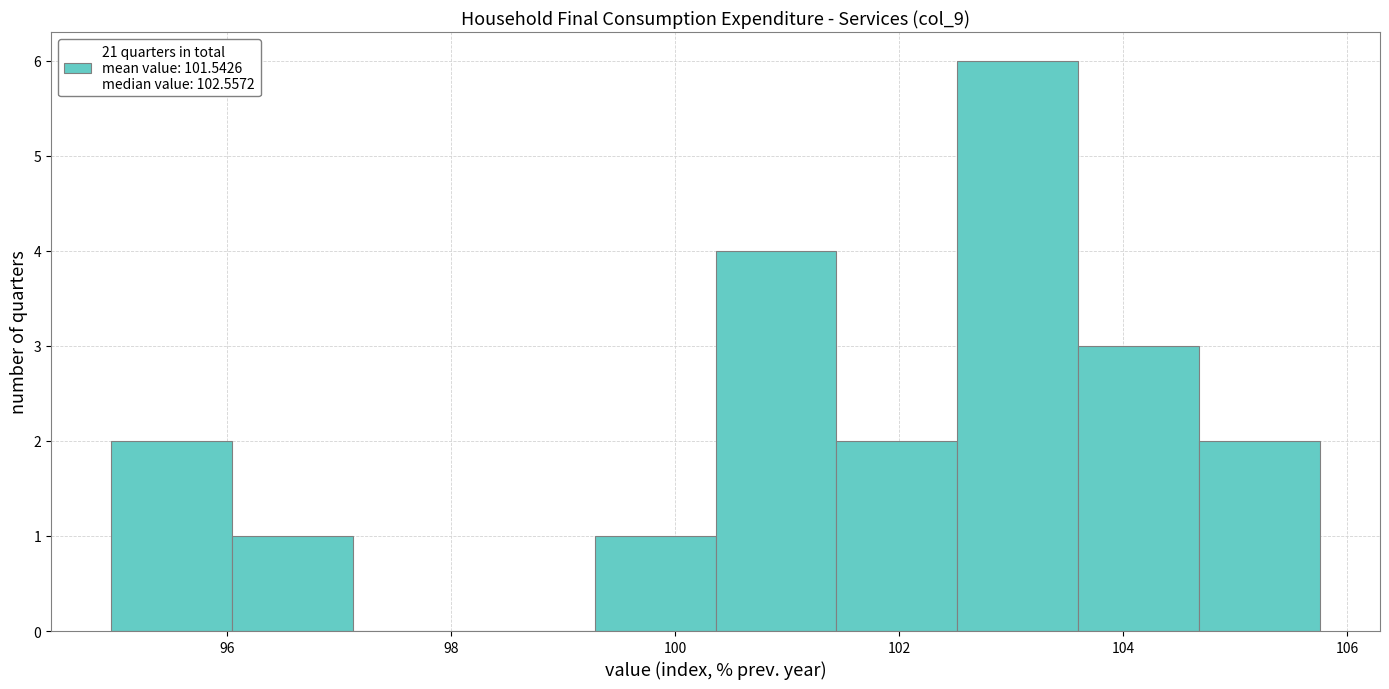

Reading left to right, list every bar in this chart as the range it spans on the x-axis followed by its height. Neither the bar edges nor the heights are printed on the chart, so give them approximately, as read against the axes.

95.0 to 96.0: 2
96.0 to 97.2: 1
97.2 to 98.2: 0
98.2 to 99.2: 0
99.2 to 100.4: 1
100.4 to 101.4: 4
101.4 to 102.6: 2
102.6 to 103.6: 6
103.6 to 104.6: 3
104.6 to 105.8: 2